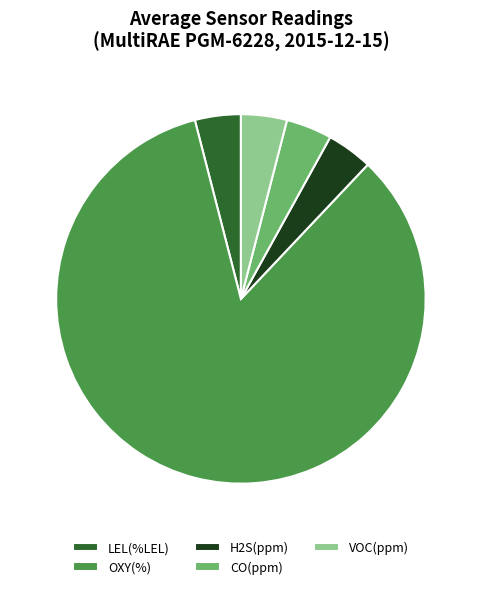

Is there a majority slice in this chart?

Yes